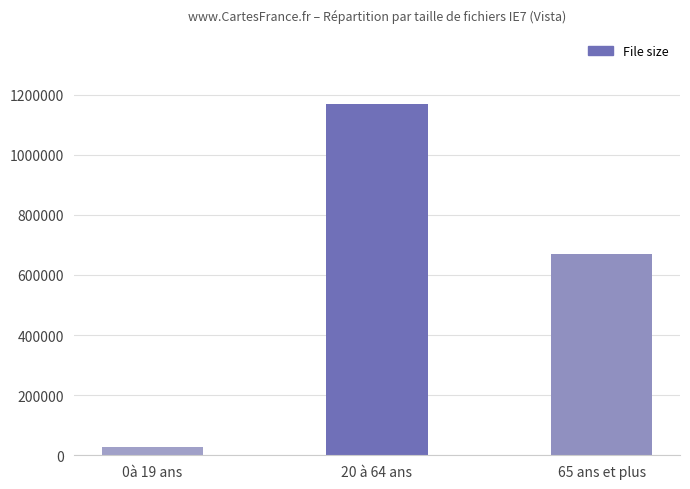

Count the number of data series in this chart.

1